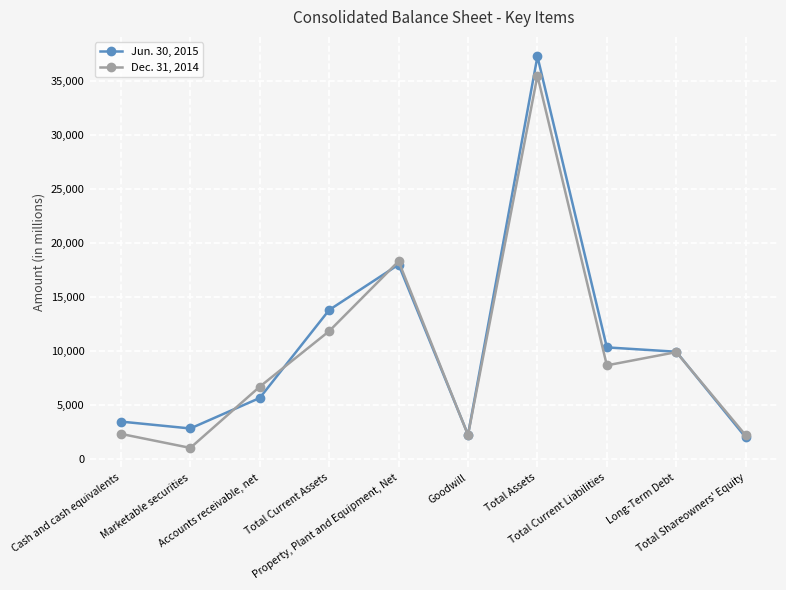

What is the spread (max minus min) of values at Total Current Liabilities?

1664